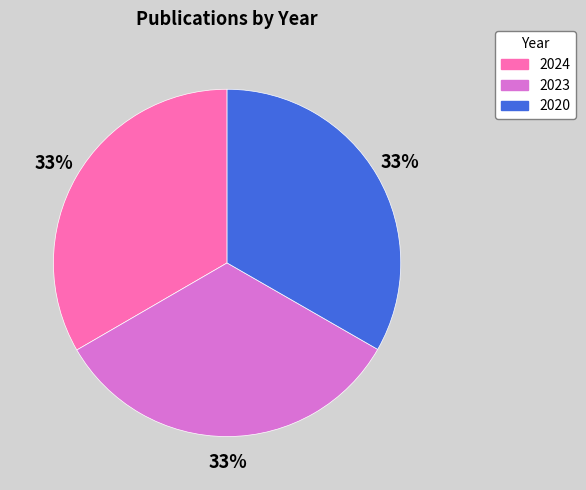

Does 2023 represent more than half of the total?

No